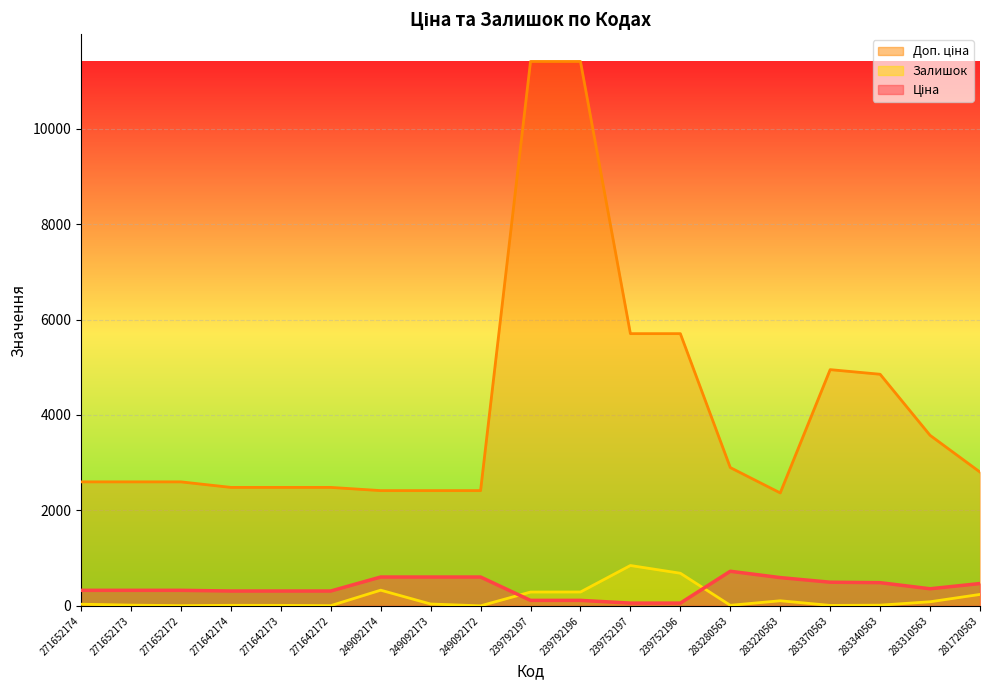

What is the sum of the Доп. ціна values at 271652173 and 283280563?

5496.1